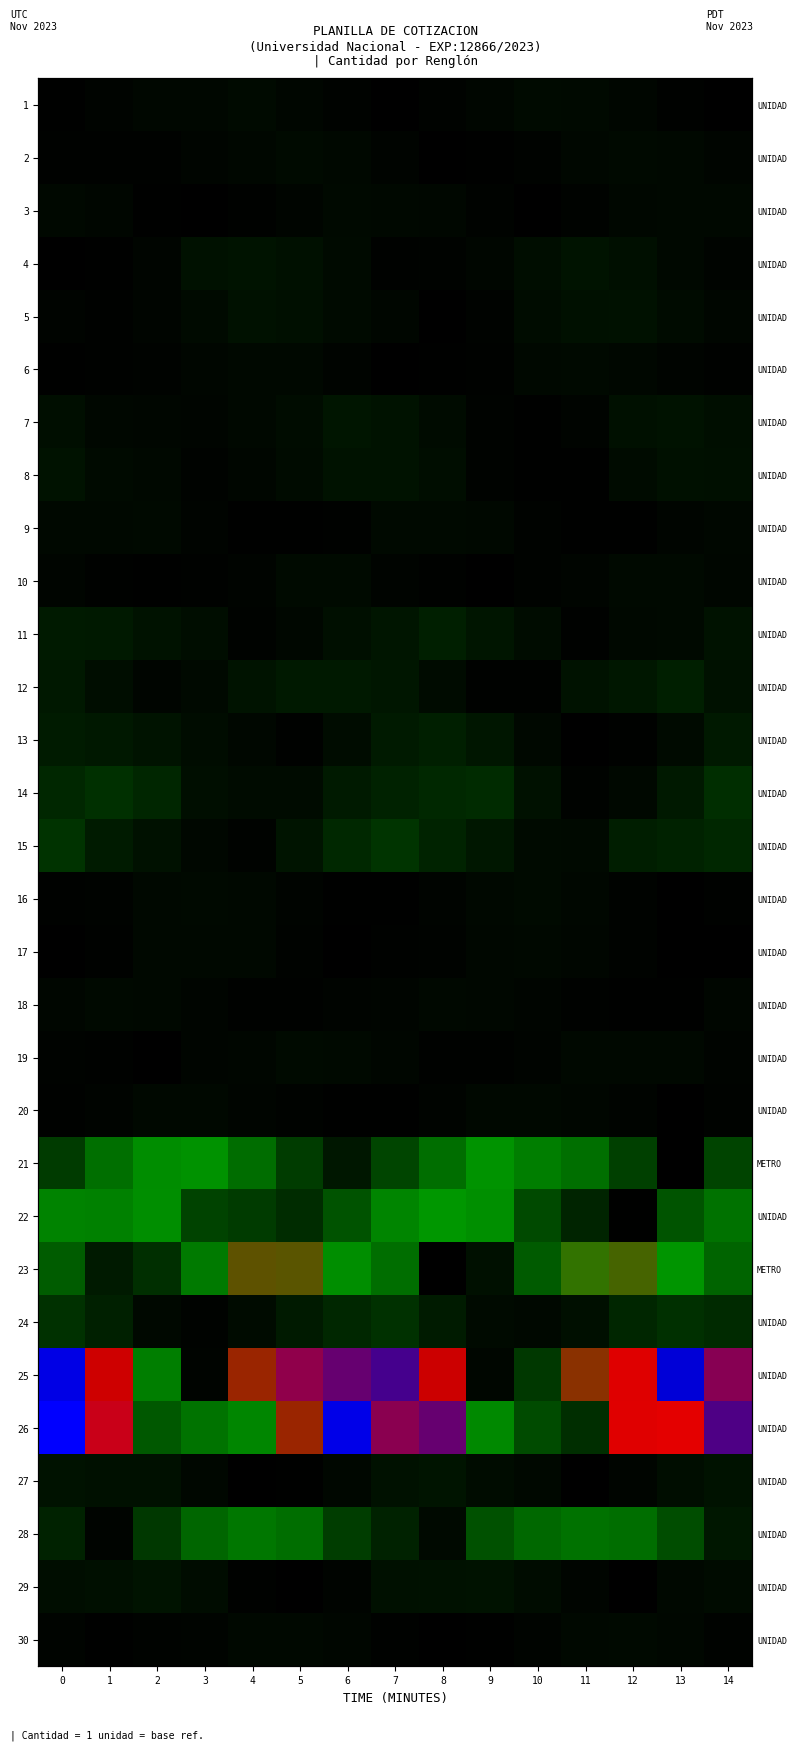

The value of 14 at 5 is 2.2. True or false?

True